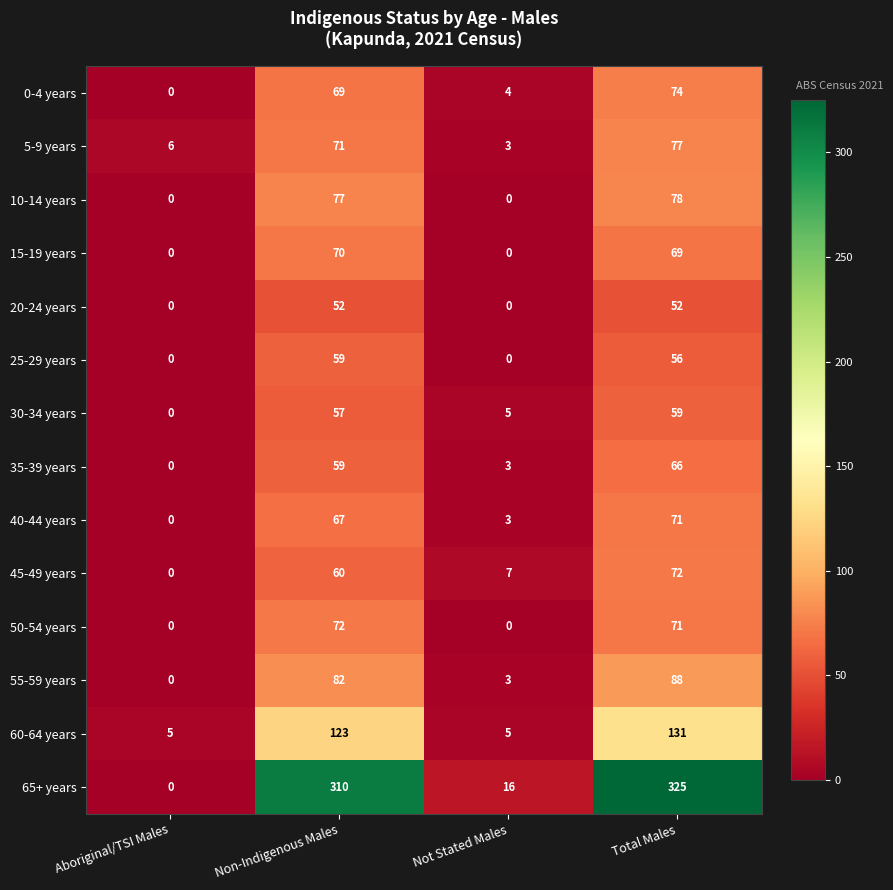

Count the number of categories in the chart.

4